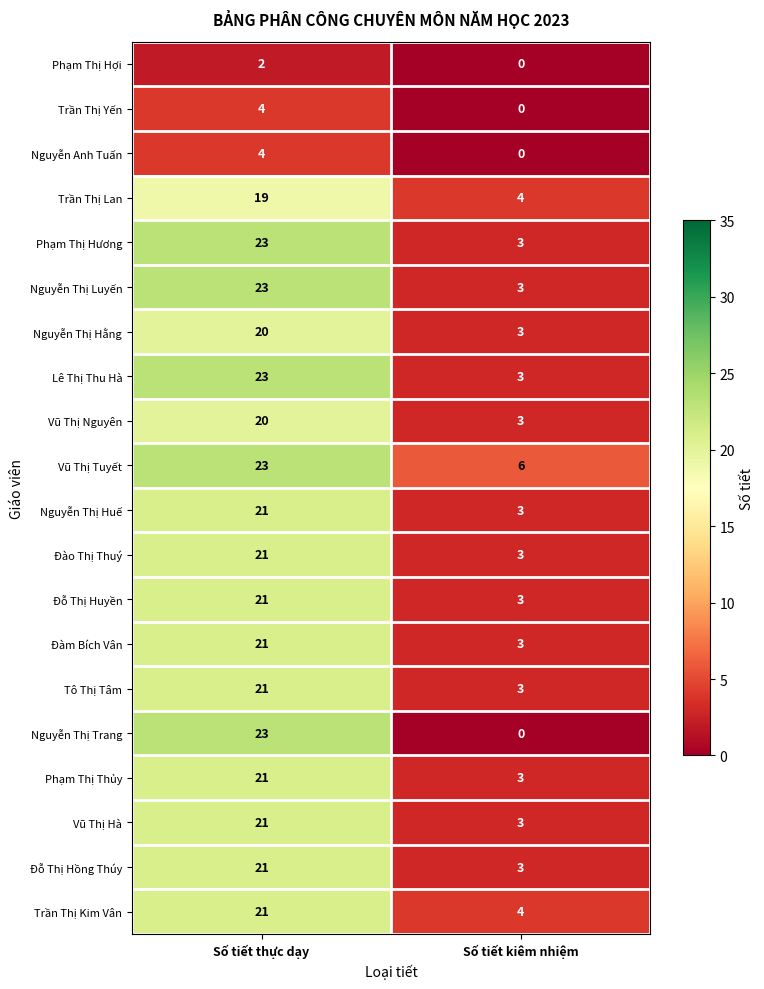

What is the difference between the Phạm Thị Hương values at Số tiết kiêm nhiệm and Số tiết thực dạy?

20